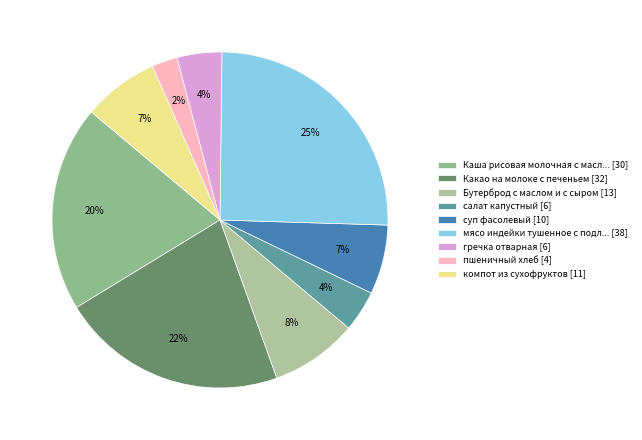

Count the number of slices in the pie.

9